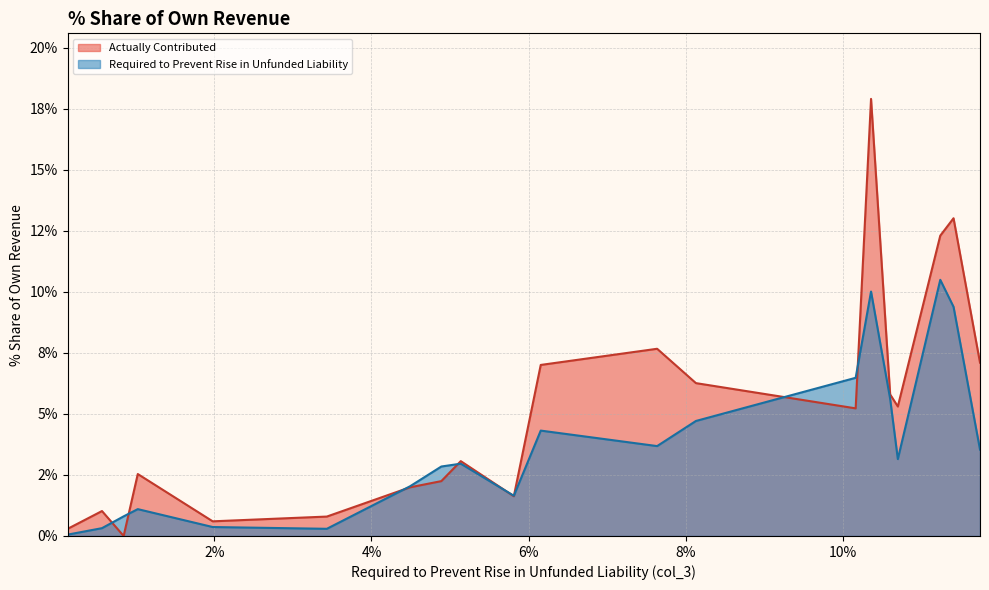

Is it true that Required to Prevent Rise in Unfunded Liability equals 0.1 at Detroit?

False